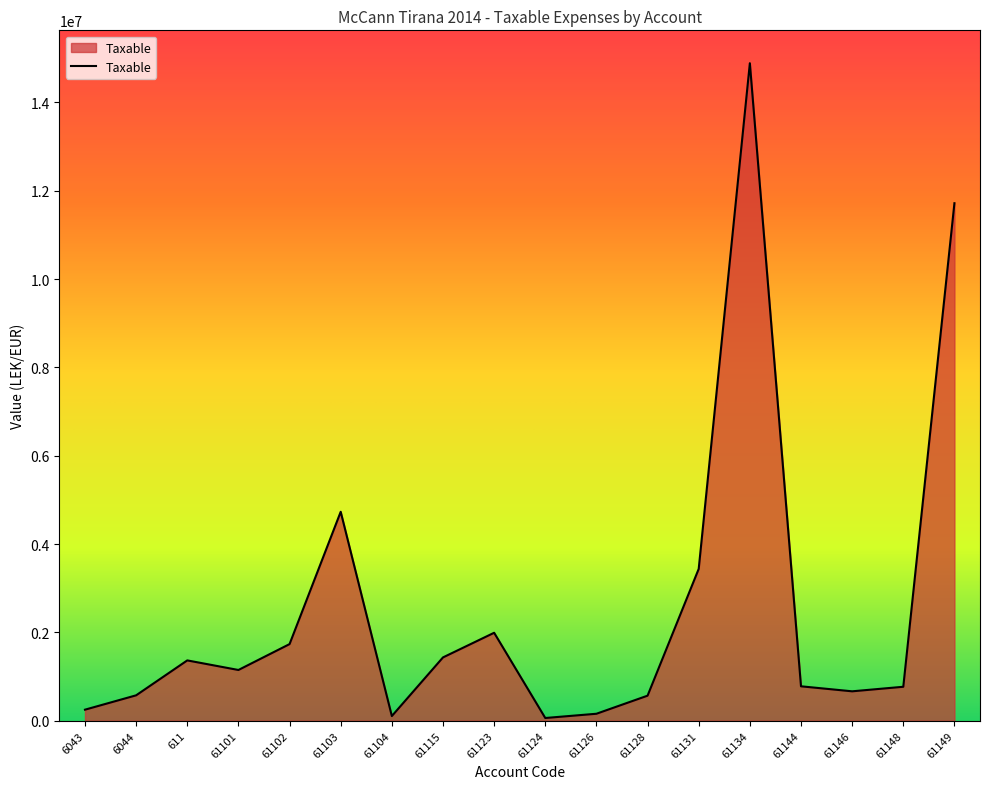

What is the greatest value displayed?

14887859.8